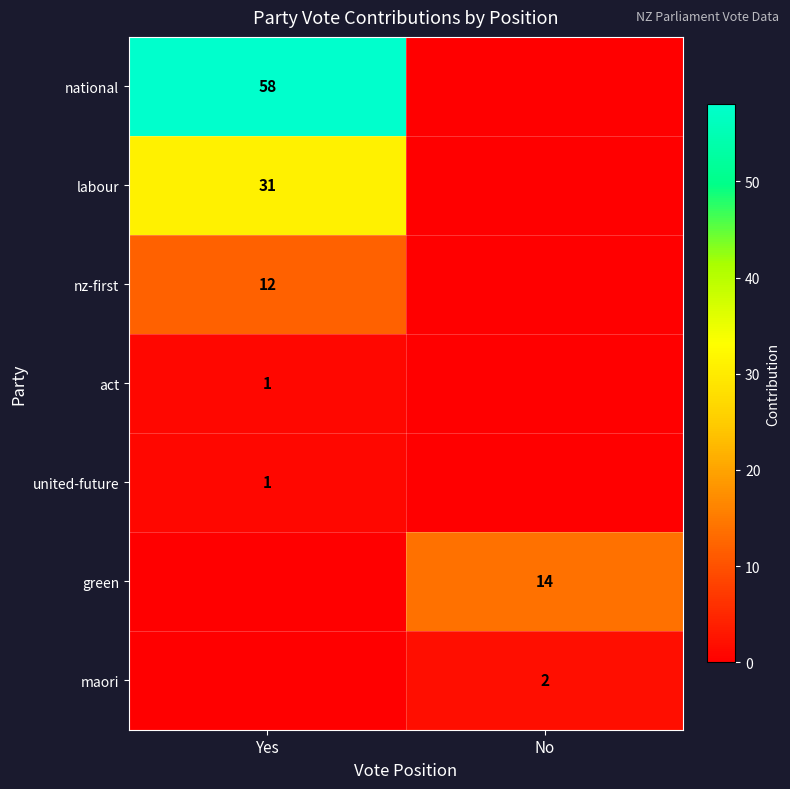

True or false: act has a value of 2 at Yes.

False